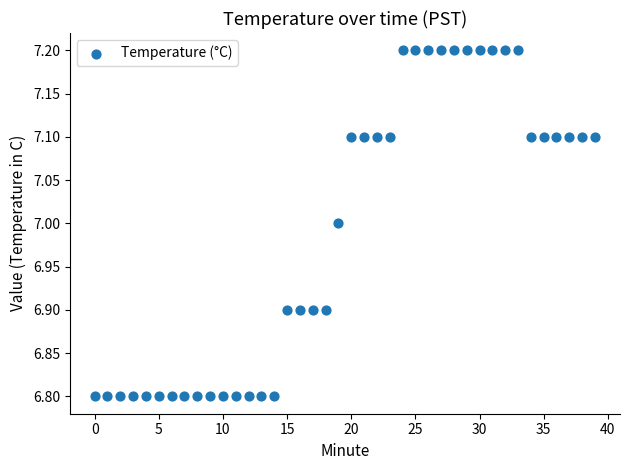

What is the range of Y values (max minus min)?

0.4